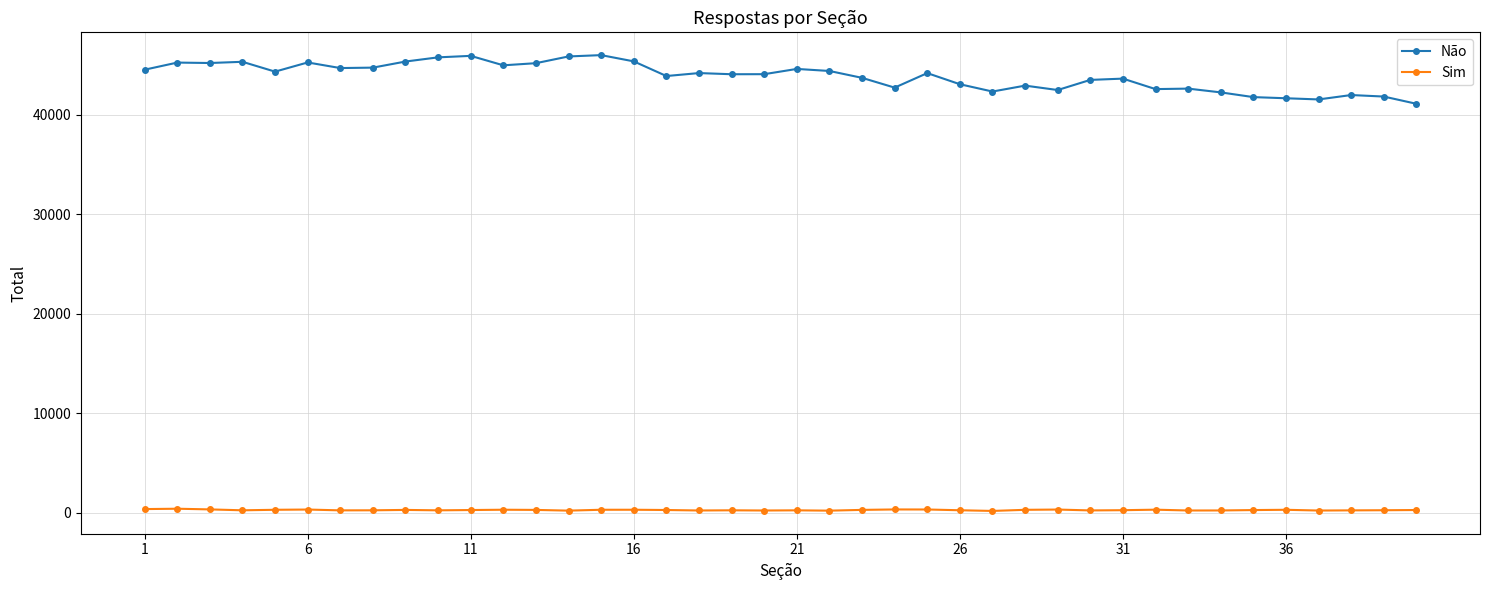

Rank the series by their average value, from lowest to highest.

Sim, Não